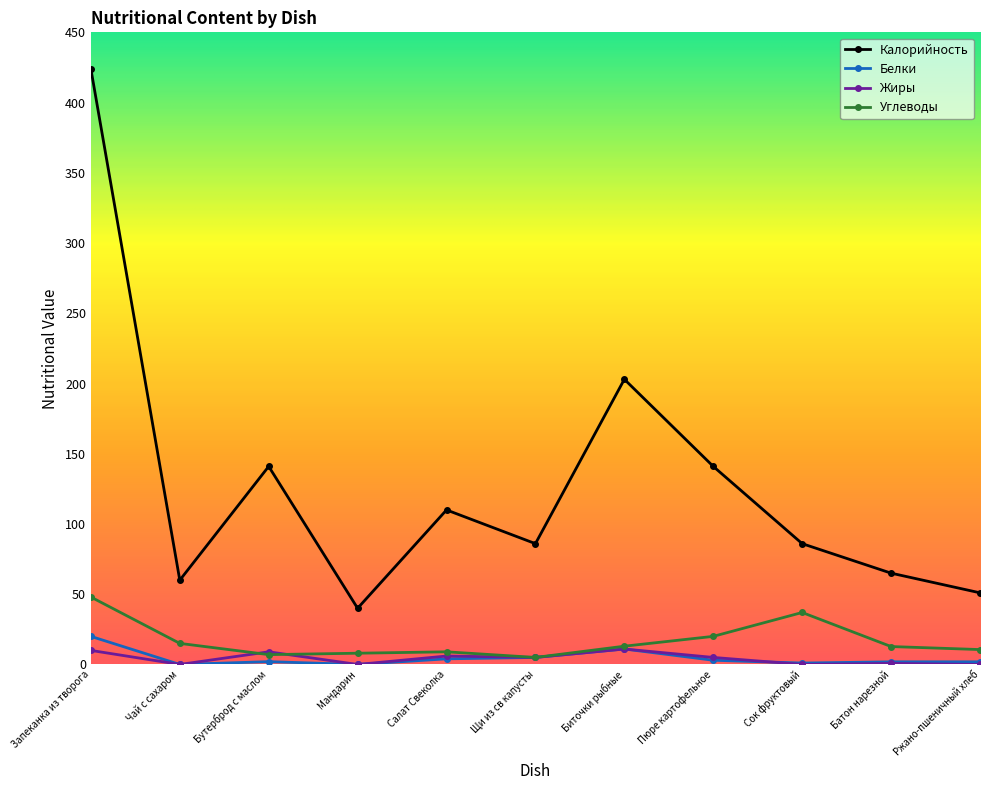

Where is Белки nearest to the value 10?

Биточки рыбные